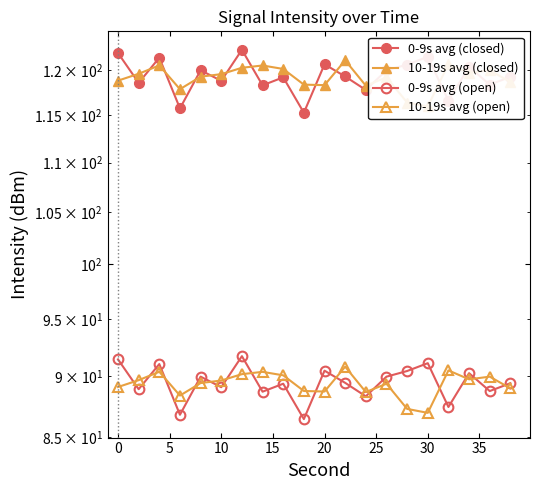

Does the chart have visible grid lines?

No